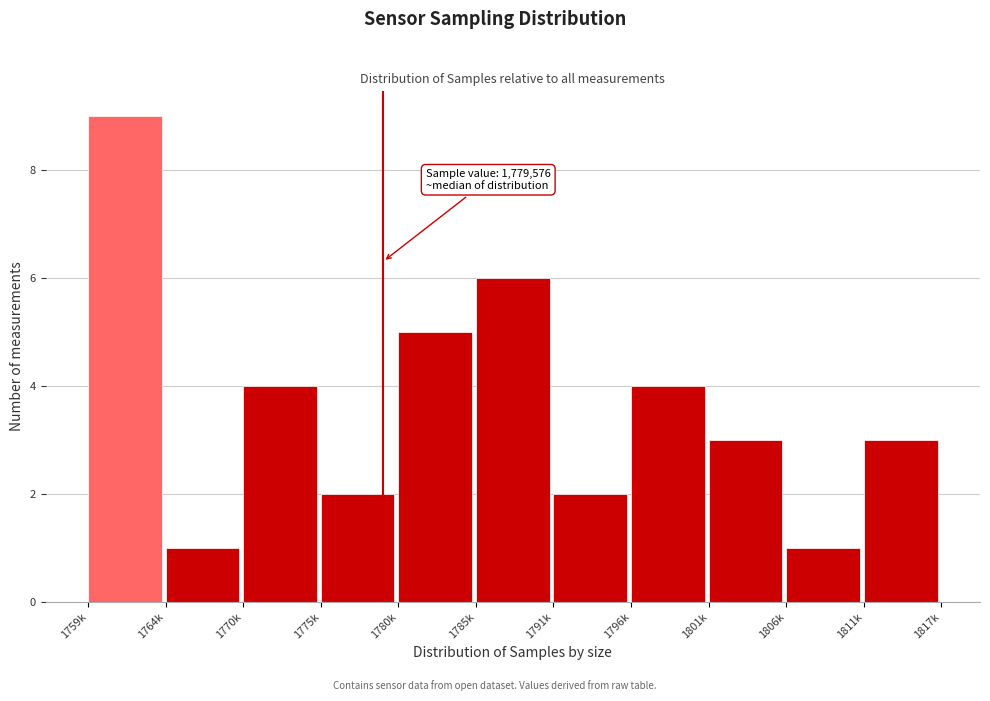

Reading right to left, transcribe all the data shown in this chart.

1811k=3	1806k=1	1801k=3	1796k=4	1791k=2	1785k=6	1780k=5	1775k=2	1770k=4	1764k=1	1759k=9